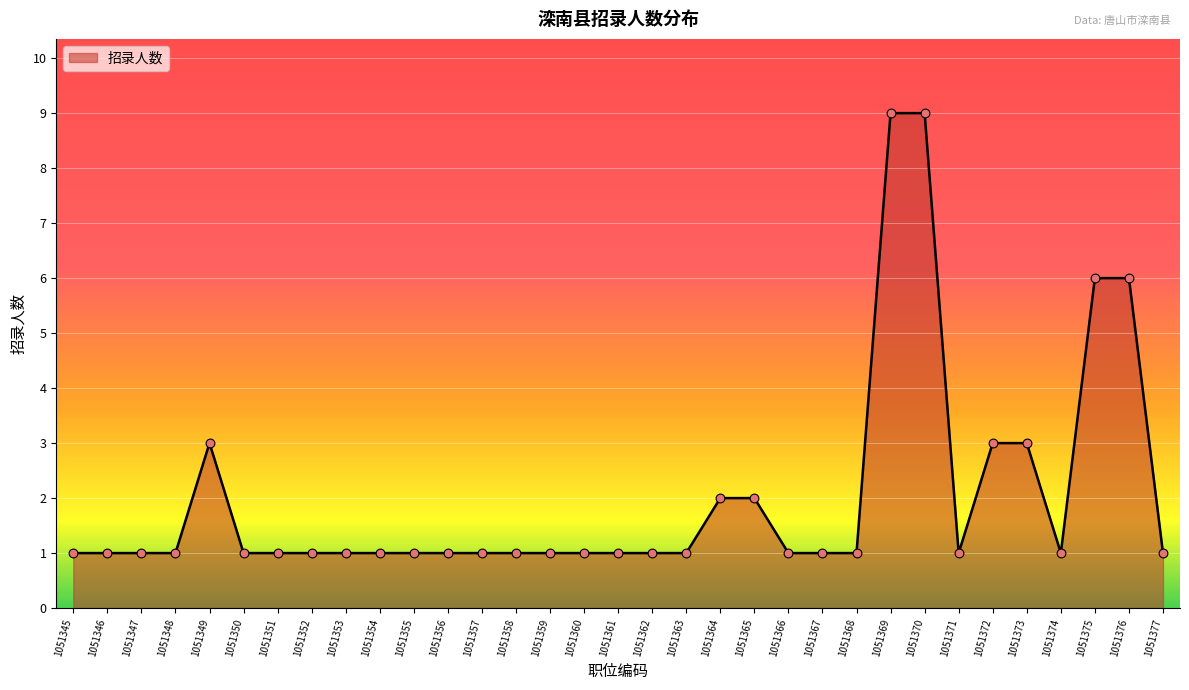

What is the change in value from 1051367 to 1051370?

+8